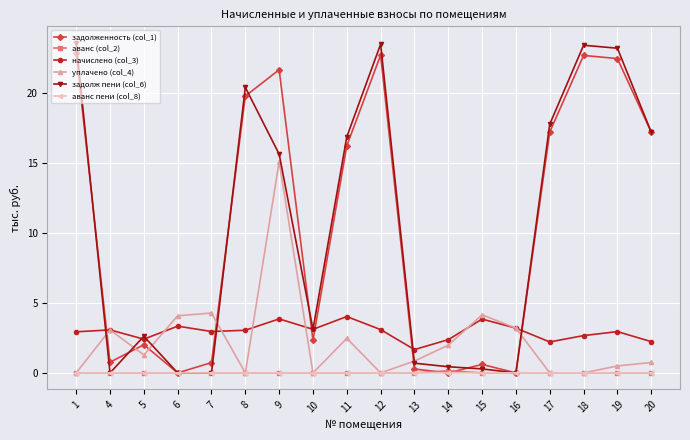

What is the sum of the уплачено (col_4) values at 14 and 6?

6.1